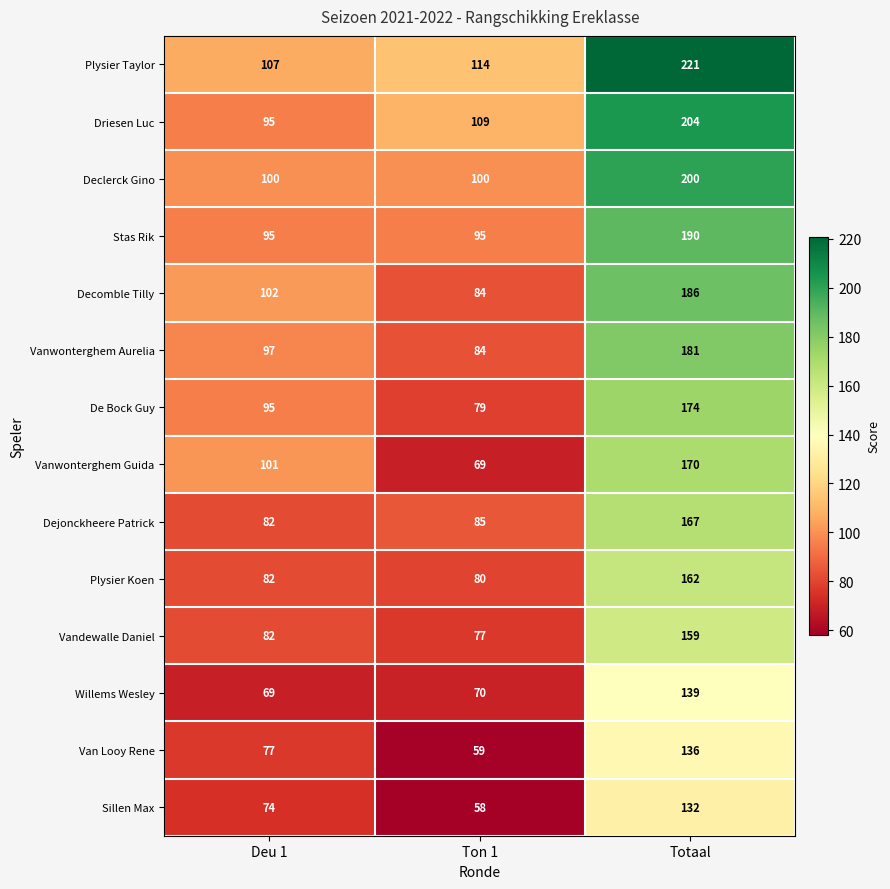

List the series in order of their peak value, lowest first.

Sillen Max, Van Looy Rene, Willems Wesley, Vandewalle Daniel, Plysier Koen, Dejonckheere Patrick, Vanwonterghem Guida, De Bock Guy, Vanwonterghem Aurelia, Decomble Tilly, Stas Rik, Declerck Gino, Driesen Luc, Plysier Taylor